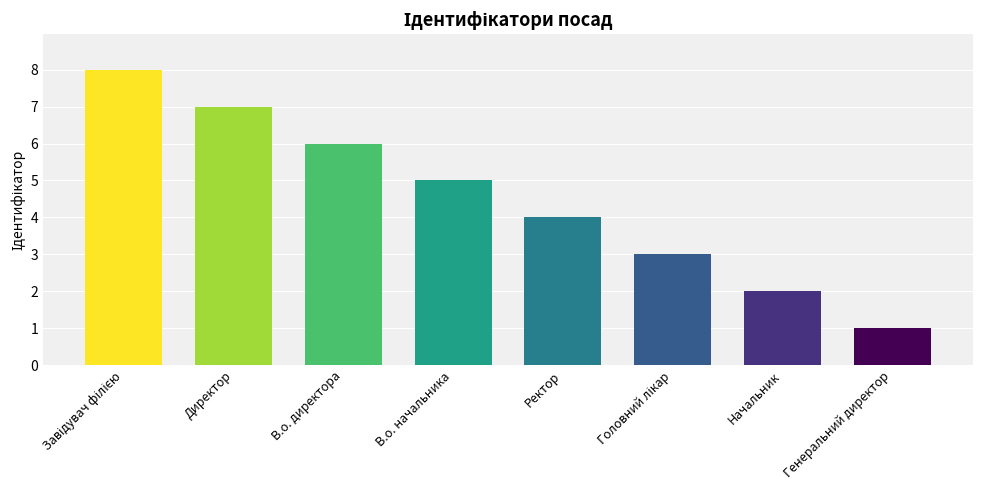

What position from the right is В.о. начальника?

5